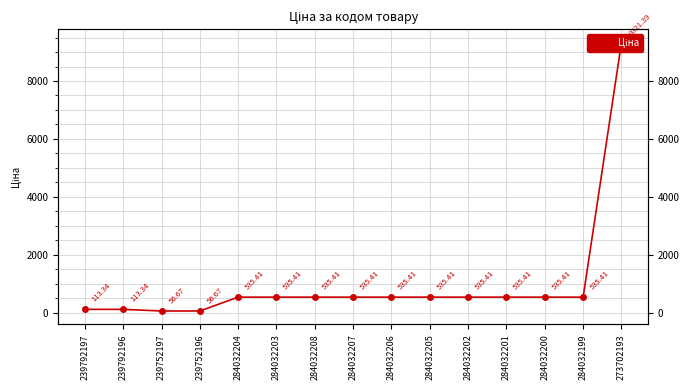

Reading left to right, what are all the values shown in this chart?

113.3	113.3	56.7	56.7	535.4	535.4	535.4	535.4	535.4	535.4	535.4	535.4	535.4	535.4	9321.4